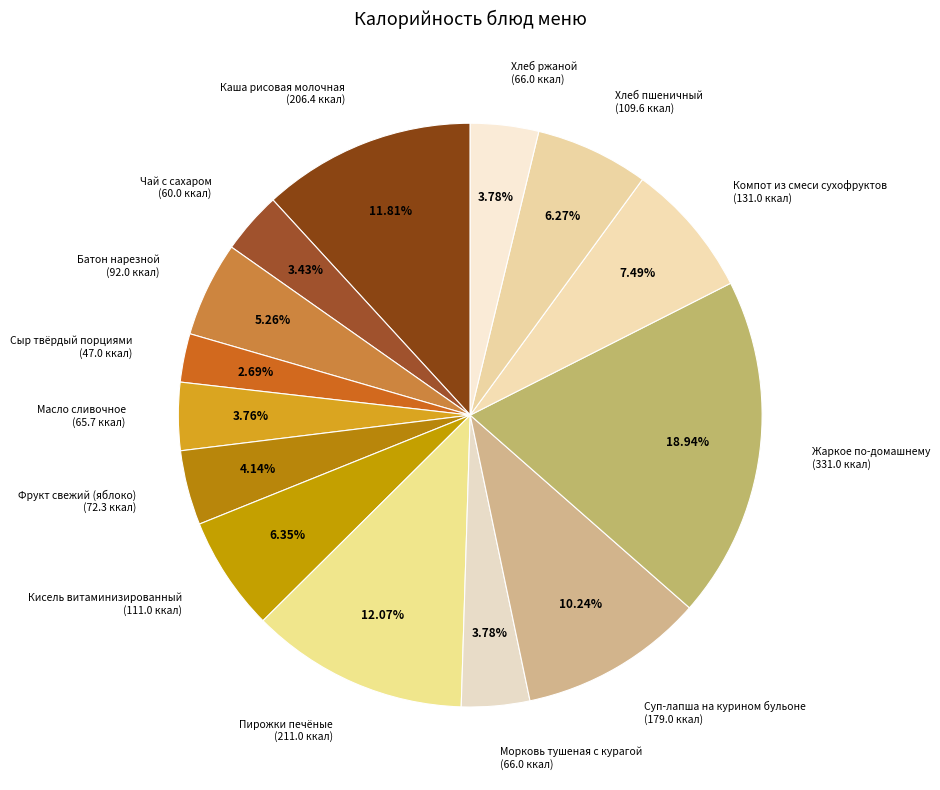

Do Масло сливочное and Чай с сахаром together represent more than half of the pie?

No